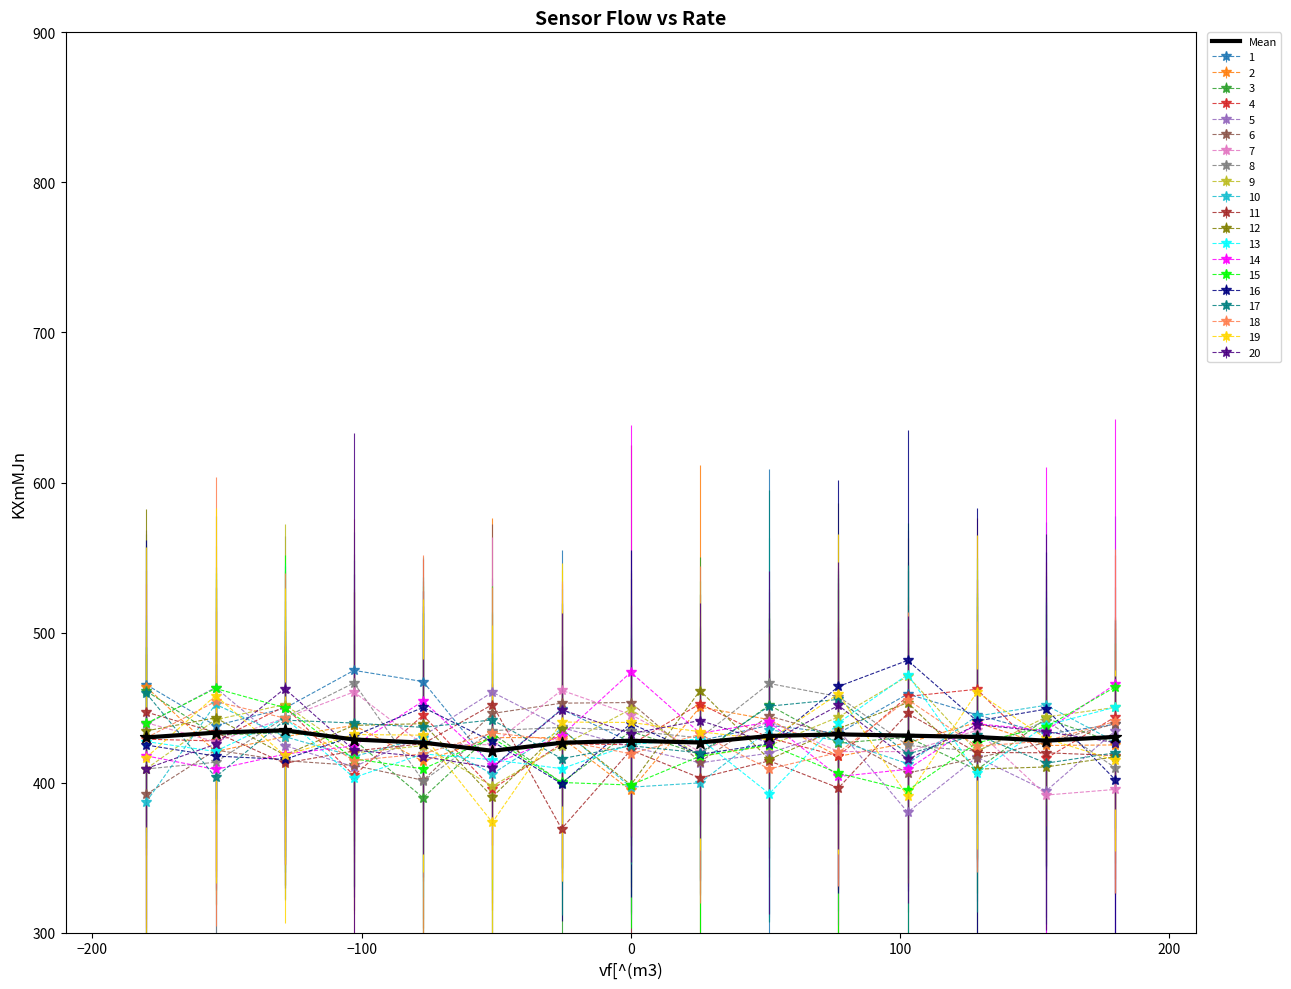

What is the maximum value for 7?

461.6